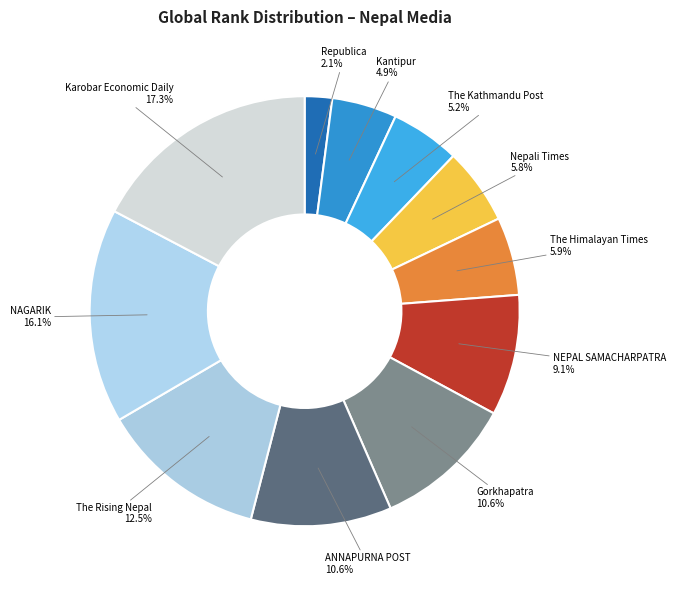

What is the largest slice in the pie chart?

Karobar Economic Daily